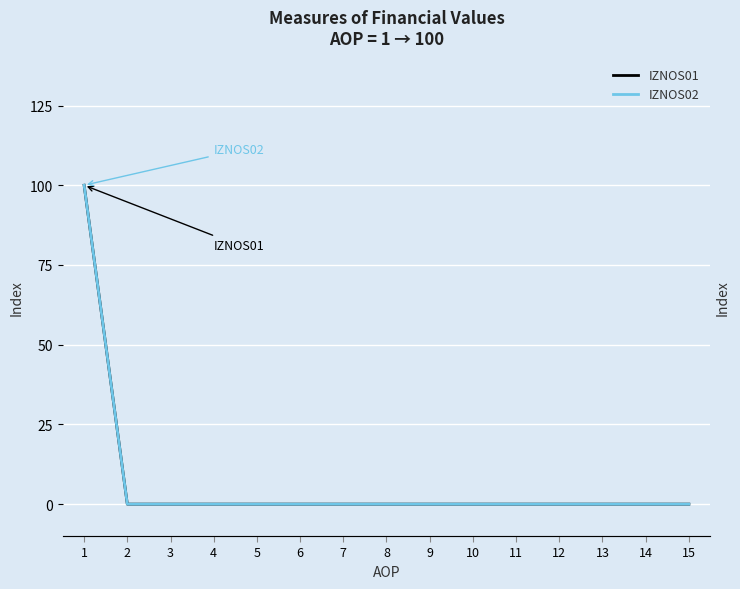

At how many categories does at least one series exceed 42?

1